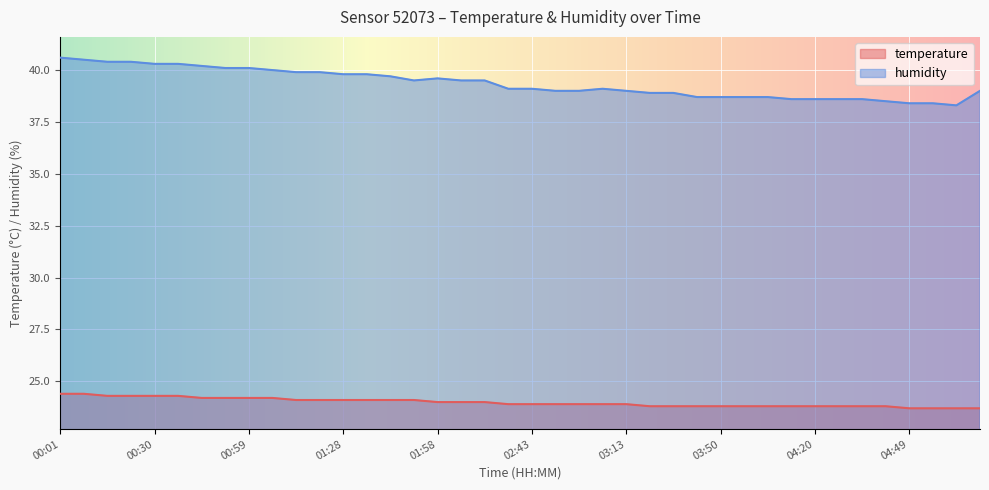

What is the label of the 35th point from the right?

00:37